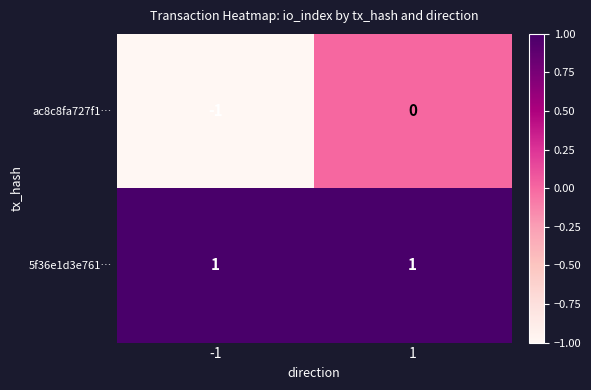

Which series has the largest total across all categories?

5f36e1d3e761…